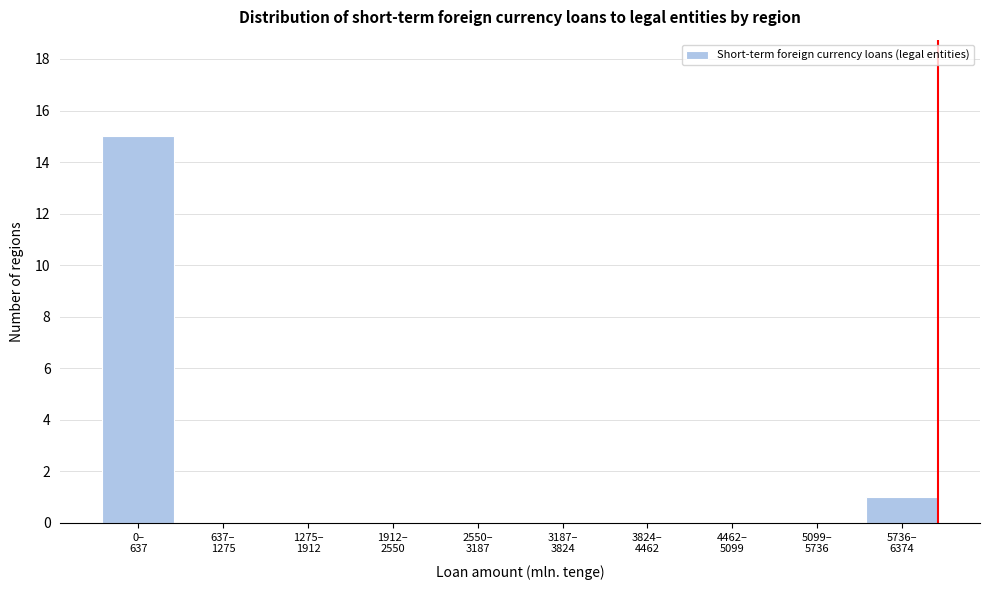

What is the maximum value shown in the chart?

15